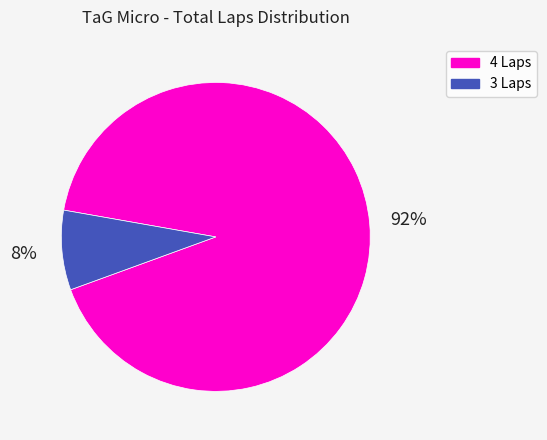

To the nearest percent, what is the average slice percentage?

50%